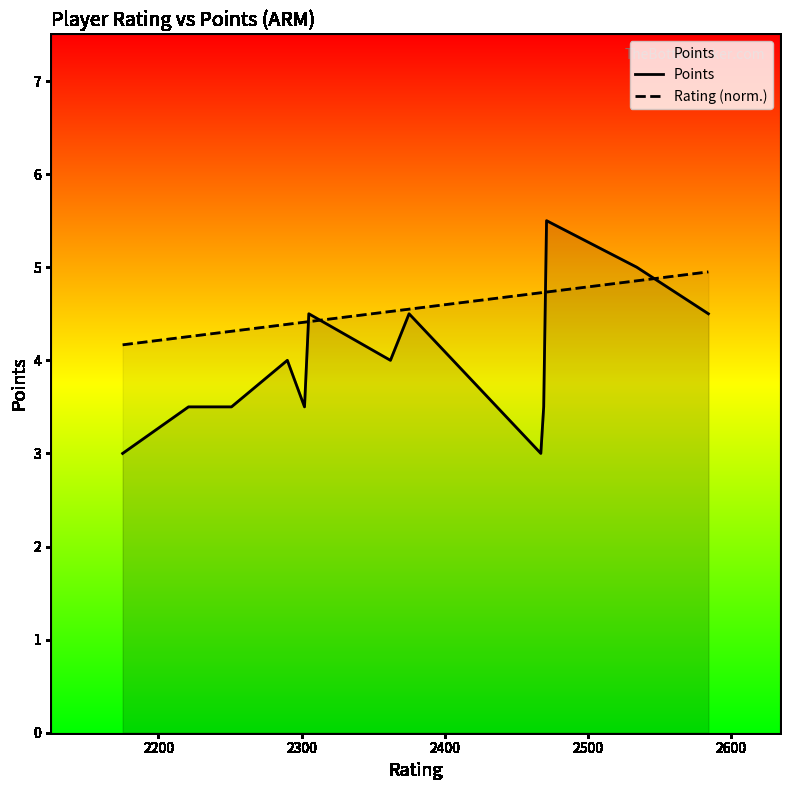

What is the highest value of the Rating (norm.) series?

5.0